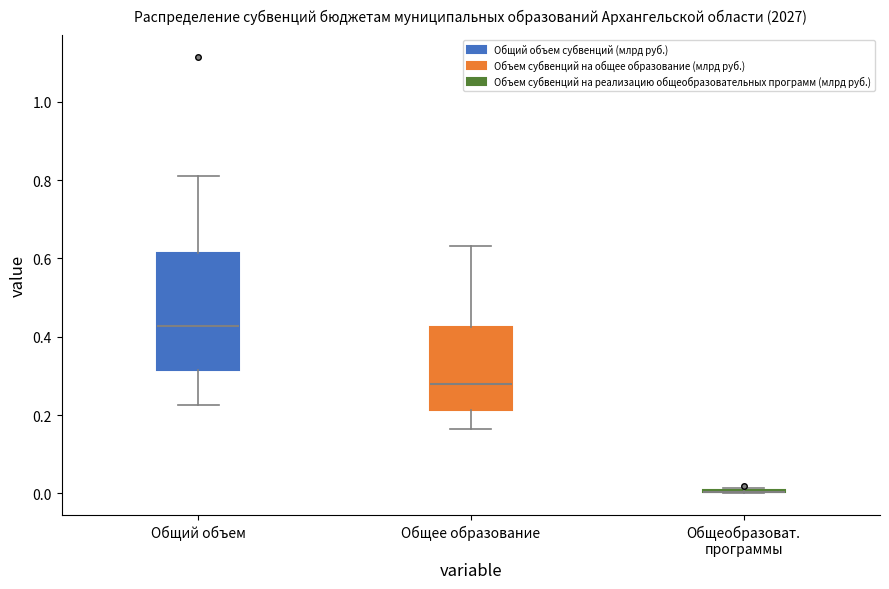

Which box is the tallest, from its lower edge to its upper edge?

Общий объем